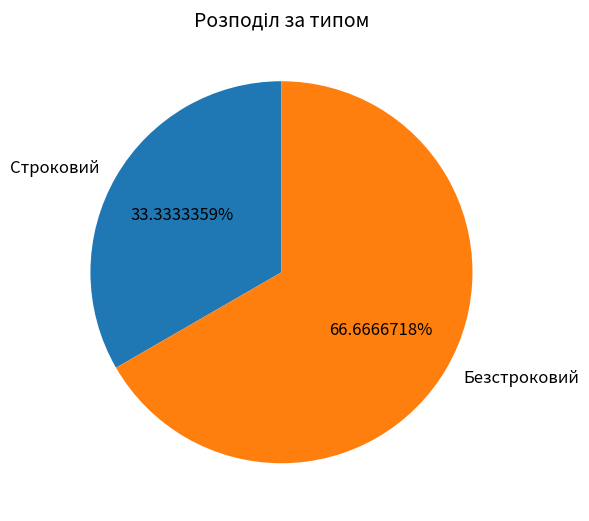

Which has a higher value, Безстроковий or Строковий?

Безстроковий